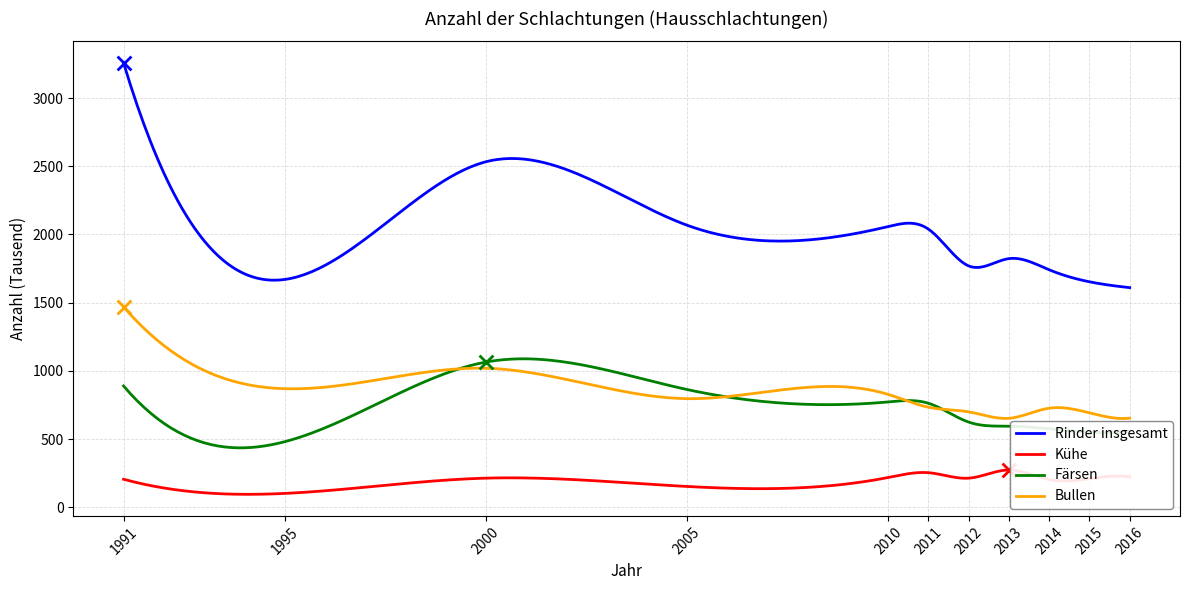

Which series reaches the minimum Y coordinate?

Kühe